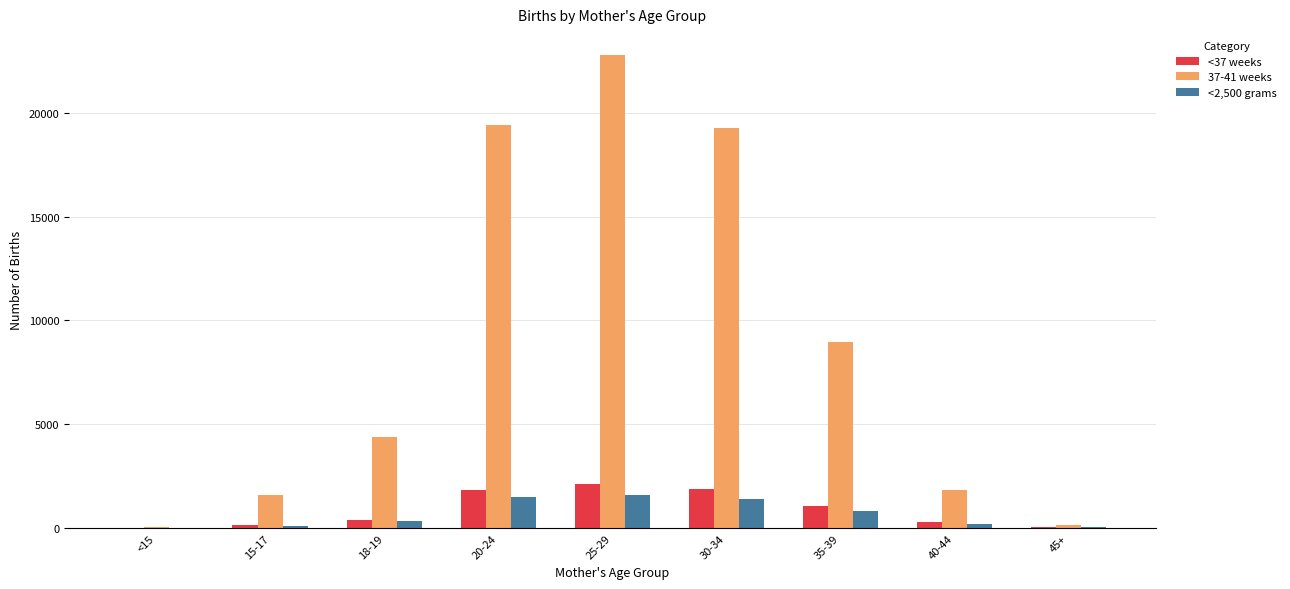

Which category has the highest value across all series?

25-29